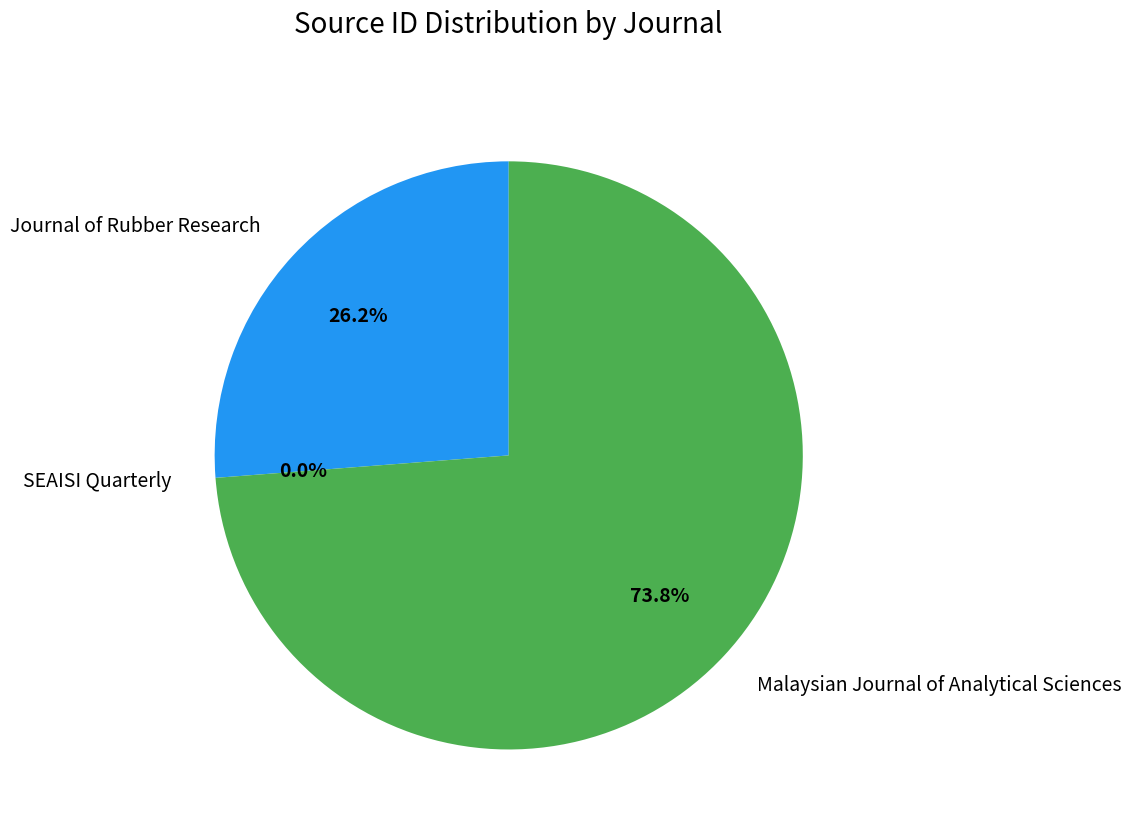

What is the largest slice in the pie chart?

Malaysian Journal of Analytical Sciences